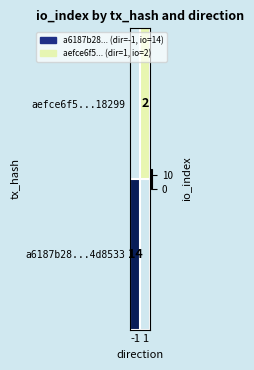

The value of aefce6f5...18299 at 1 is 2. True or false?

True